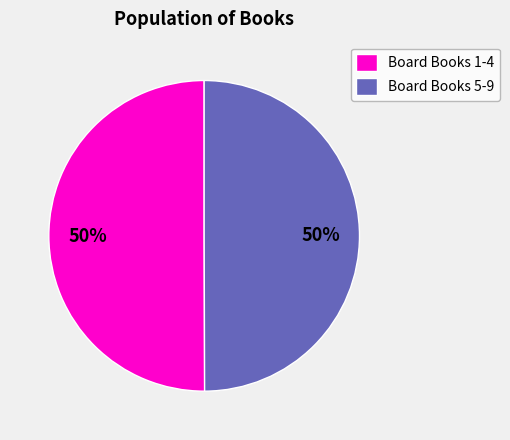

Combined, do Board Books 5-9 and Board Books 1-4 account for over 50%?

Yes